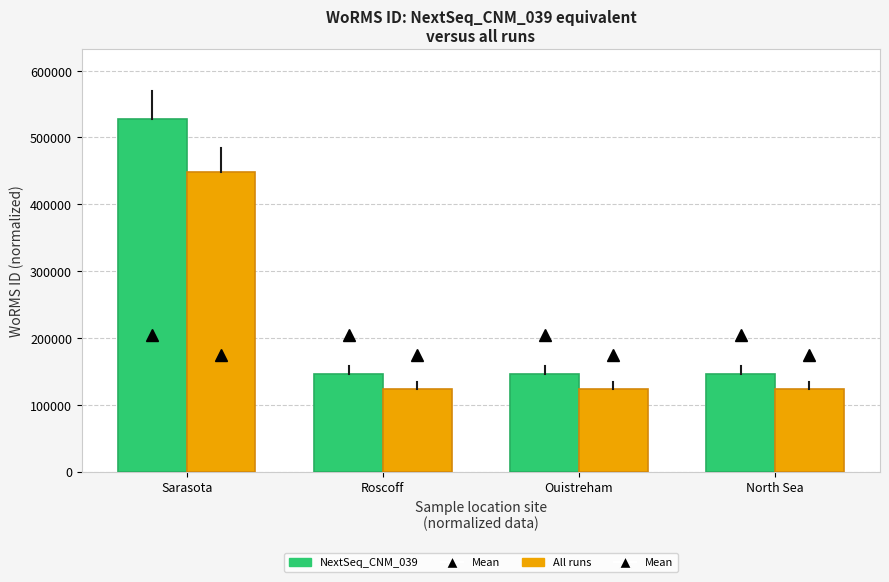

Which series has the widest spread of values?

NextSeq_CNM_039